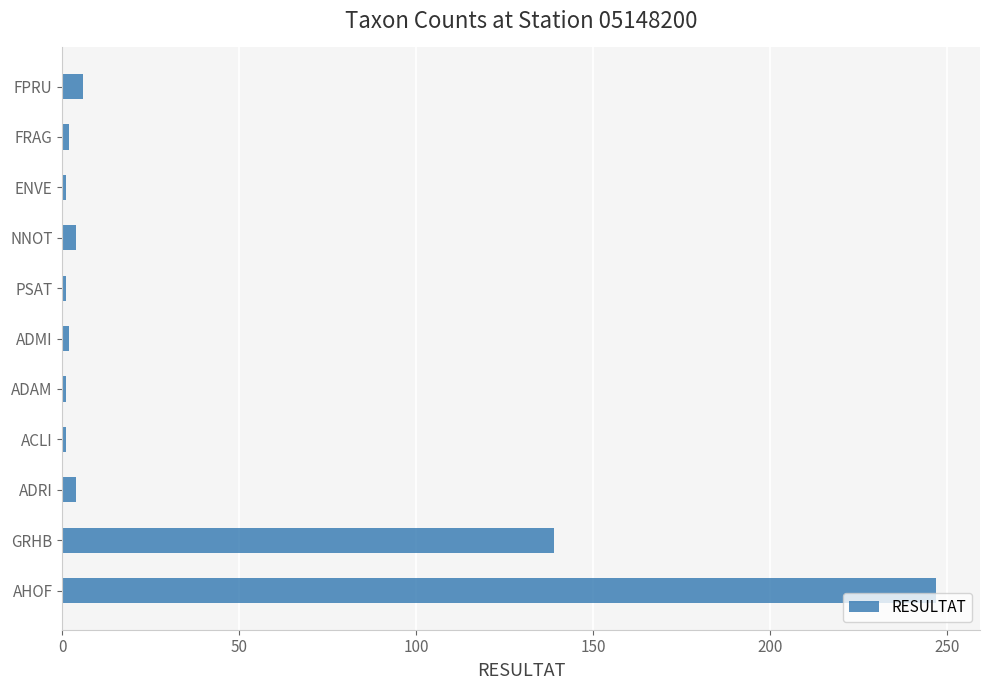

Which has a higher value, AHOF or ACLI?

AHOF